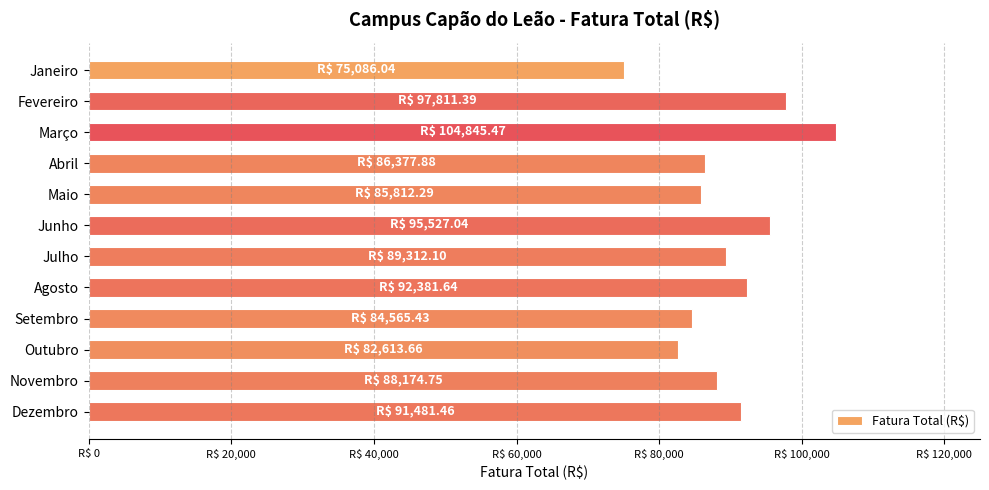

Are the bars horizontal?

Yes